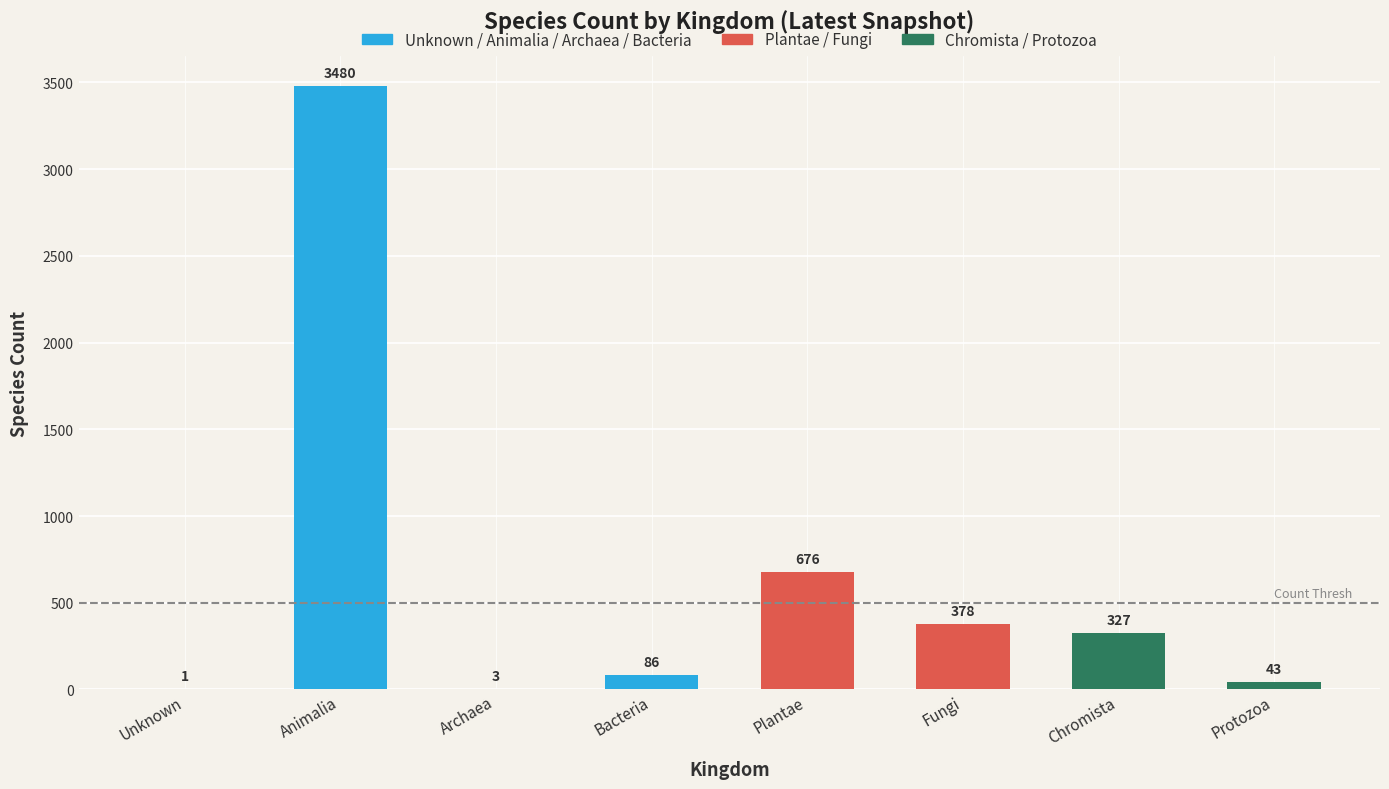

List the labels in order of value, smallest first.

0, 2, 7, 3, 6, 5, 4, 1